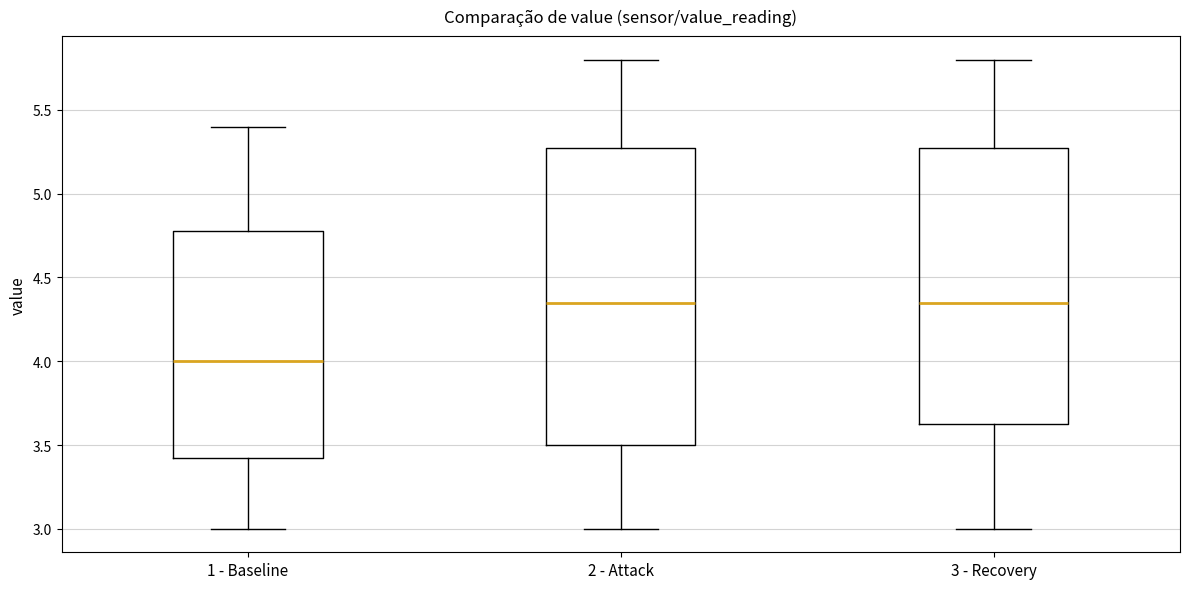

Where is the upper edge of the box for 3 - Recovery on the y-axis? The values are not printed on the chart, so give them approximately, as read against the axis.

5.30